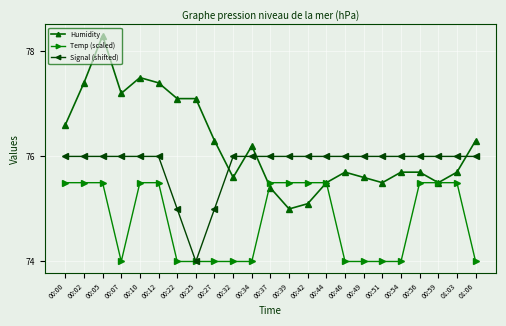

What are all the series names shown in the legend?

Humidity, Temp (scaled), Signal (shifted)